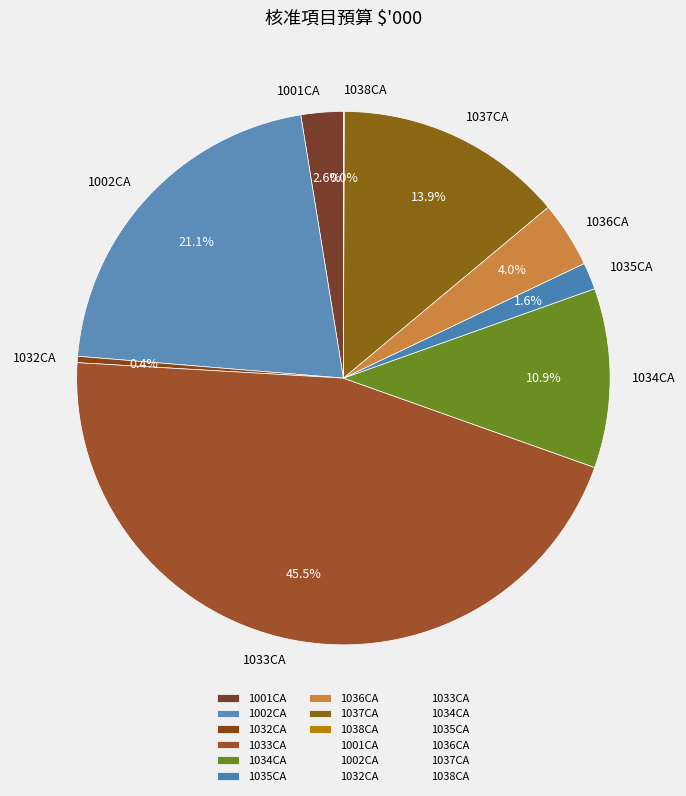

Which has a higher value, 1037CA or 1034CA?

1037CA